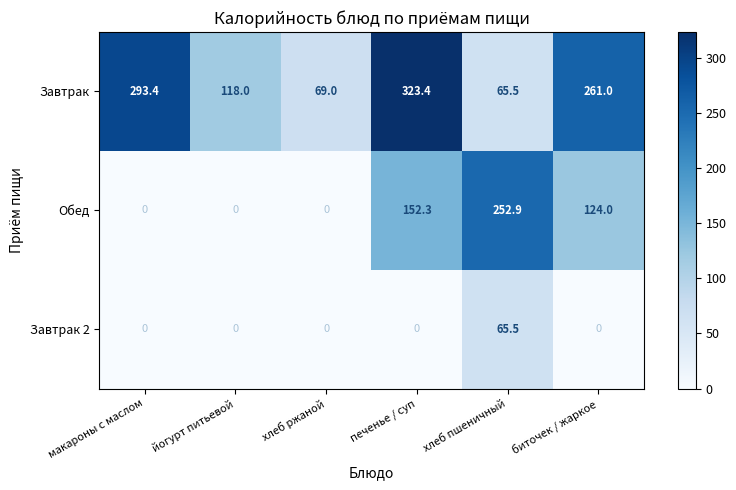

At биточек / жаркое, list the series in order from smallest to largest.

Завтрак 2, Обед, Завтрак